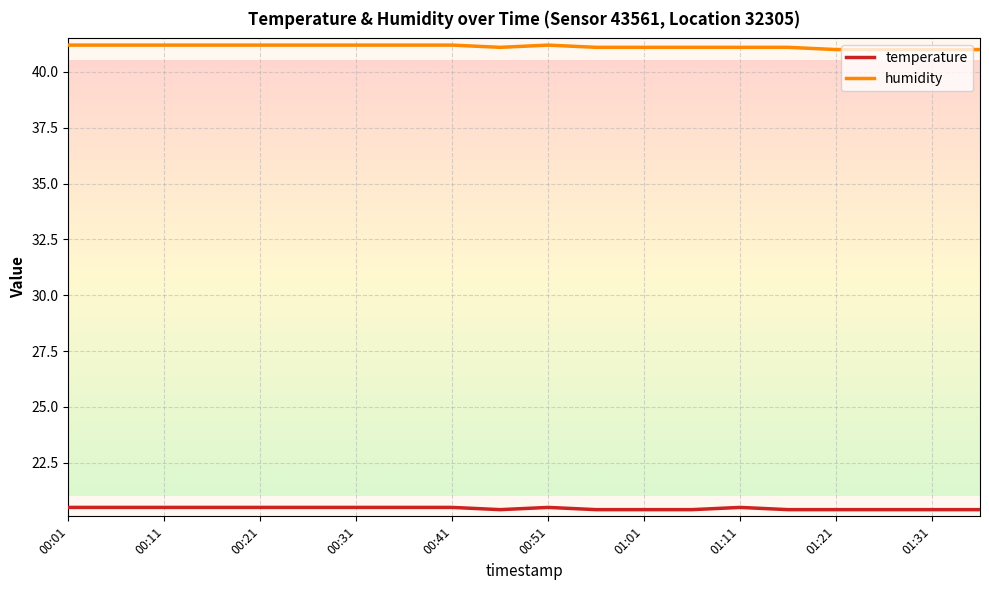

How many series are shown in this chart?

2